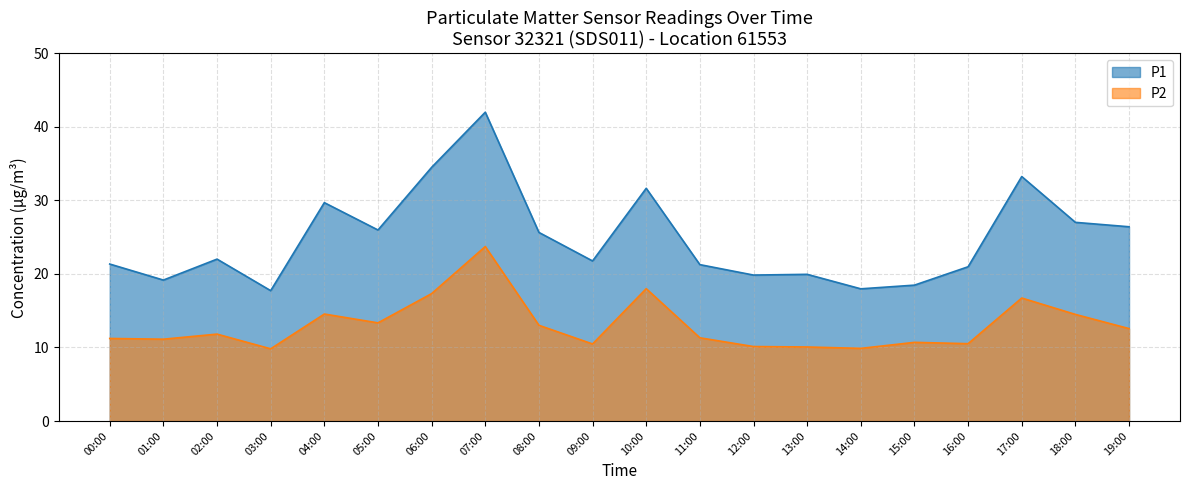

Where is P2 nearest to the value 16?

17:00